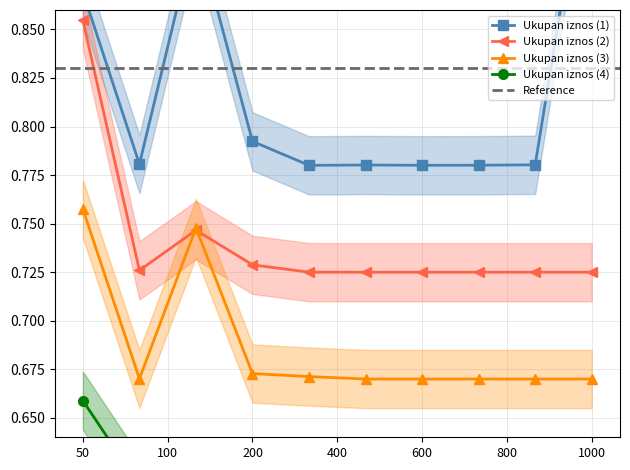

Is it true that Ukupan iznos (3) equals 1.1 at 1000?

False